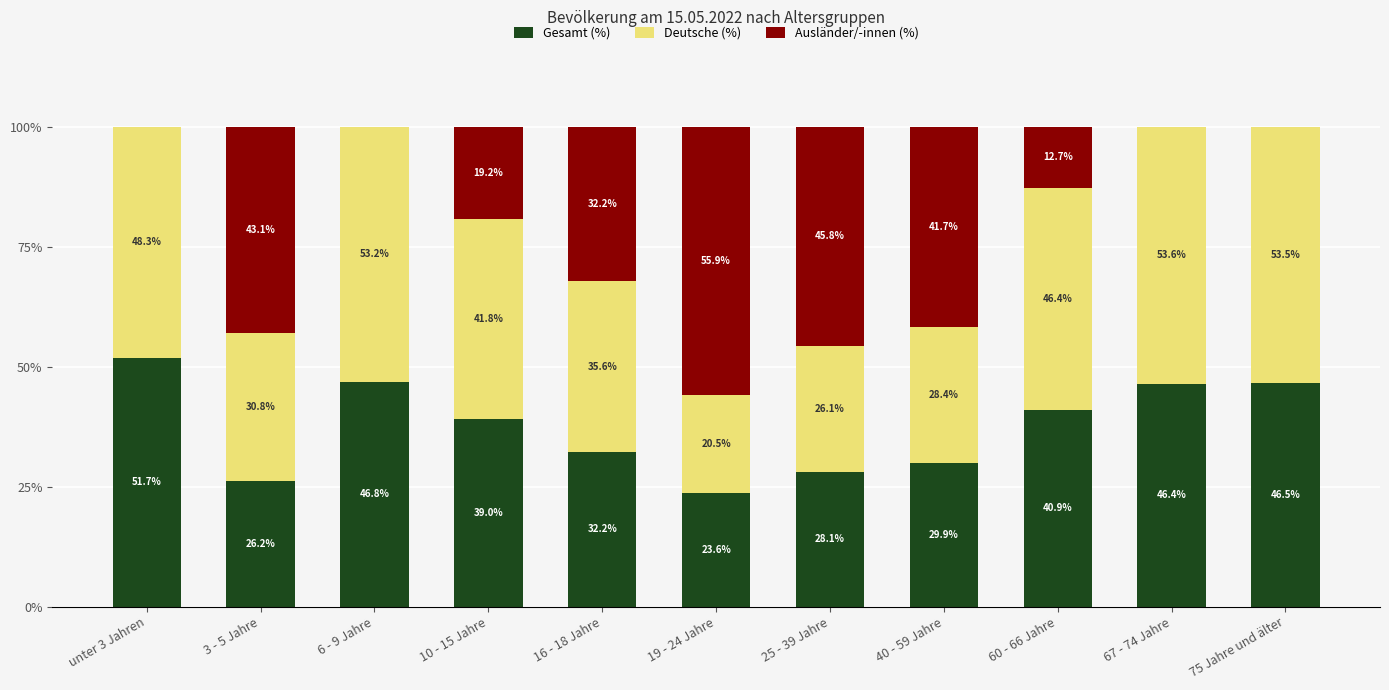

What is the total value across all series at 10 - 15 Jahre?

100.0